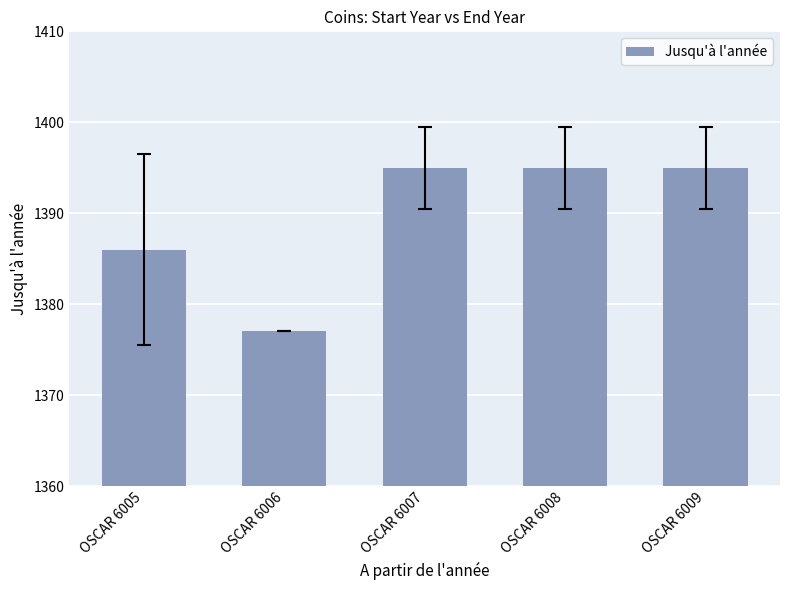

At which label is the value closest to 1386?

OSCAR 6005